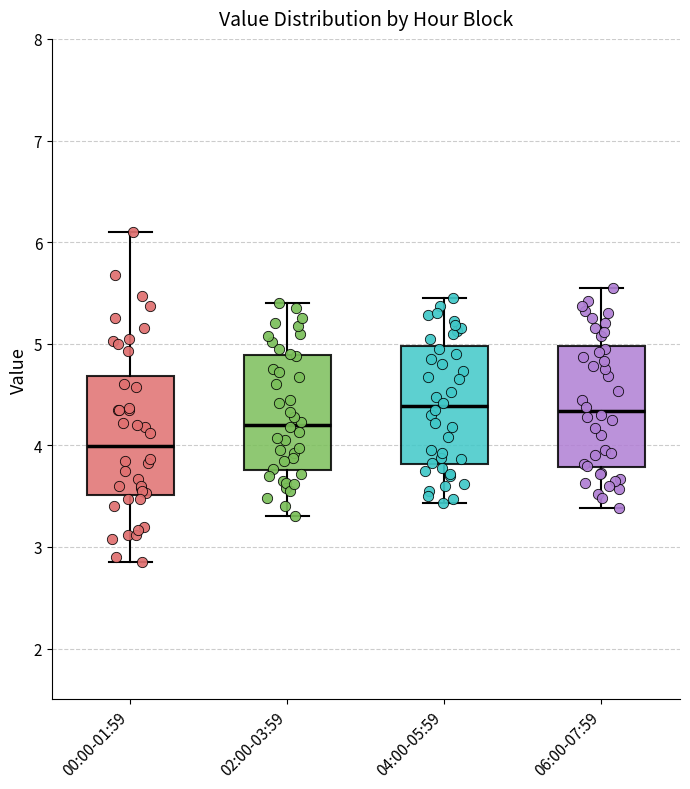

Reading left to right, read every box against the y-axis: the position of its median line, the range the box covers, and the ends of its whiskers. The values are not printed on the chart, so give them approximately, as read against the axis.

00:00-01:59: median 4.0, box 3.5 to 4.7, whiskers 2.9 to 6.1
02:00-03:59: median 4.2, box 3.8 to 4.9, whiskers 3.3 to 5.4
04:00-05:59: median 4.4, box 3.8 to 5.0, whiskers 3.4 to 5.5
06:00-07:59: median 4.3, box 3.8 to 5.0, whiskers 3.4 to 5.6